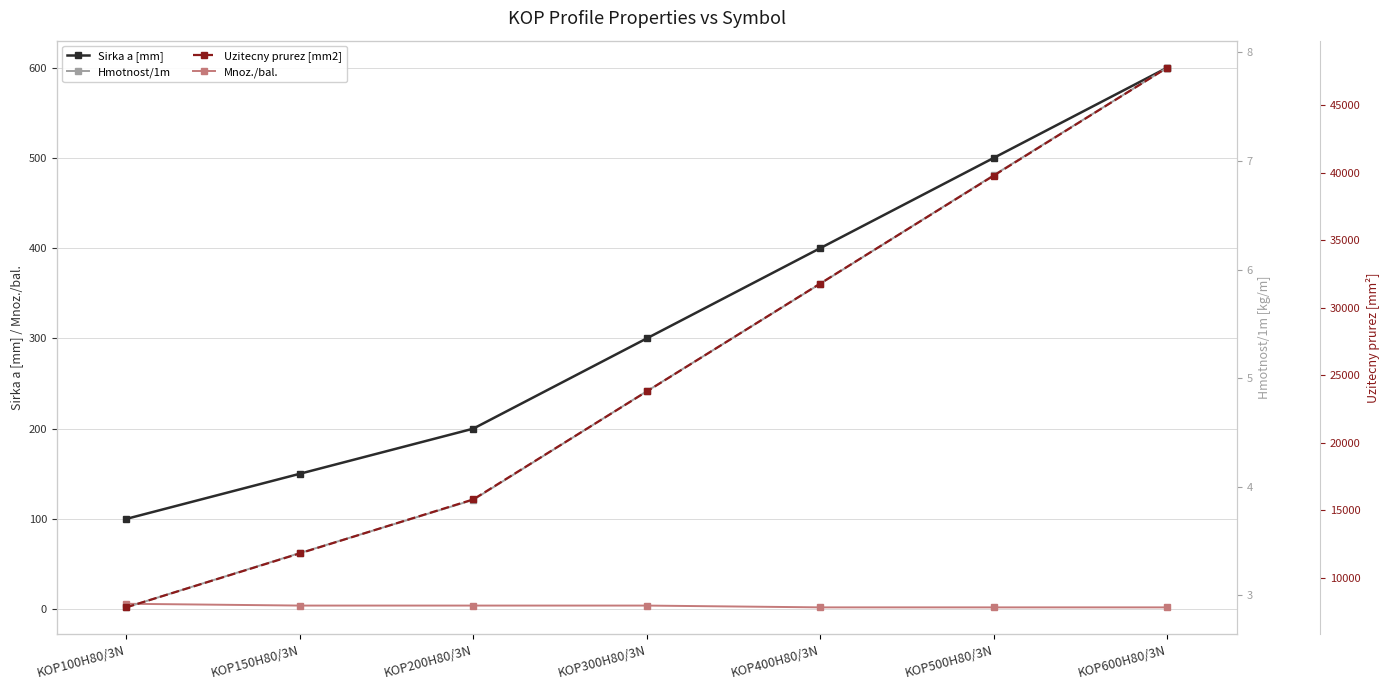

What is the value of the Uzitecny prurez [mm2] point at the 2nd from the left?

11800.0